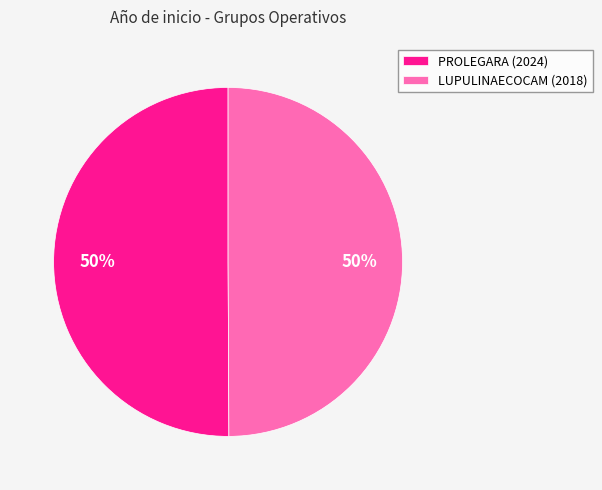

What is the ratio of the value at LUPULINAECOCAM (2018) to the value at PROLEGARA (2024)?

1.0